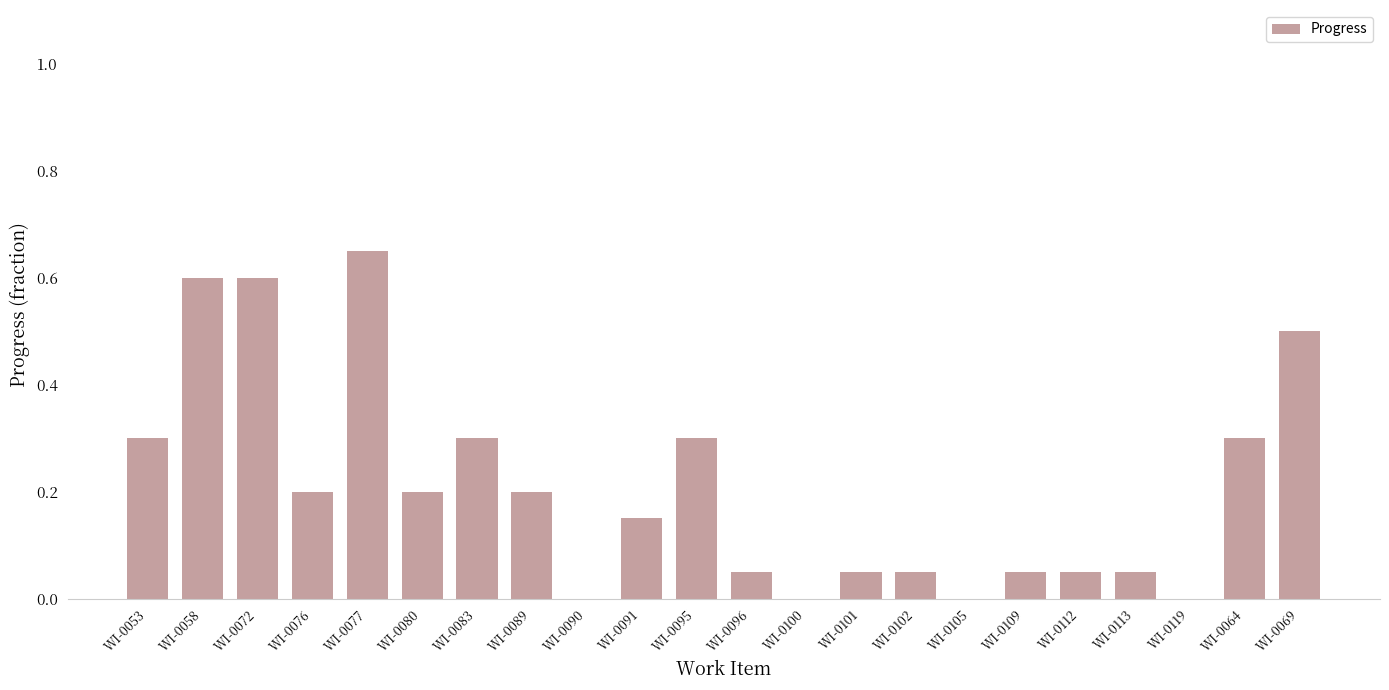

Is it true that the value at WI-0119 is 0.0?

True